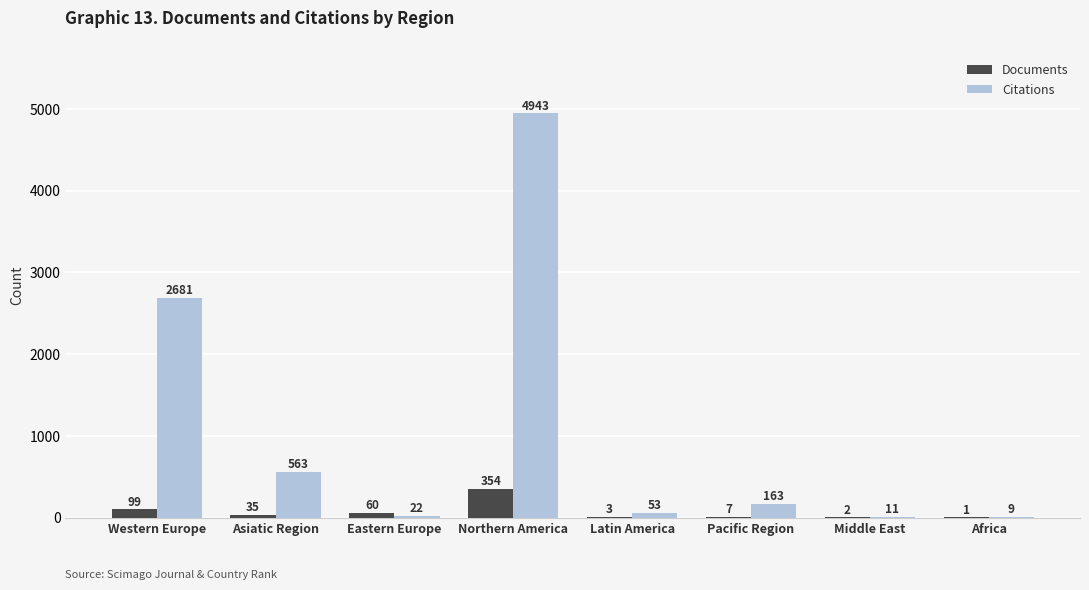

What is the difference between the Documents values at Western Europe and Northern America?

255